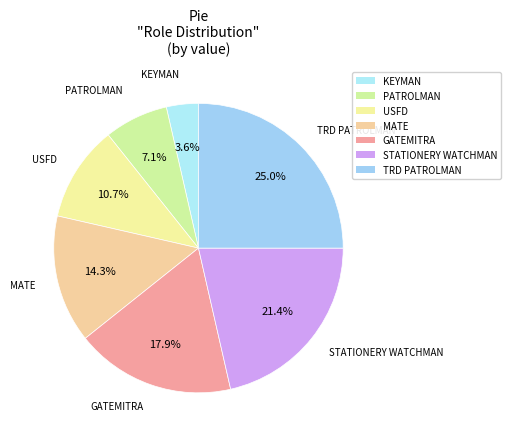

Is it true that USFD is 11% of the pie?

True